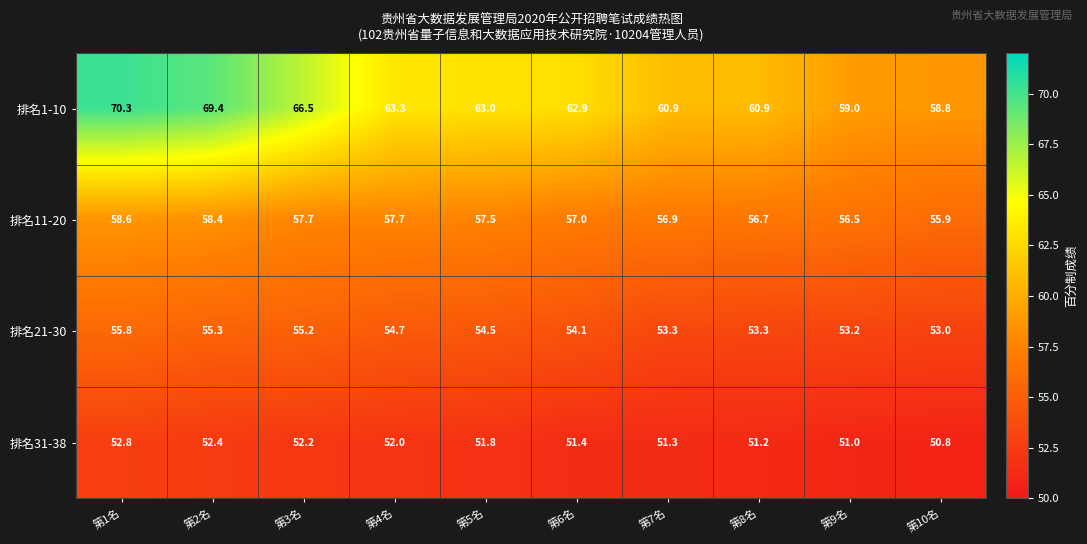

At how many categories does at least one series exceed 51?

10